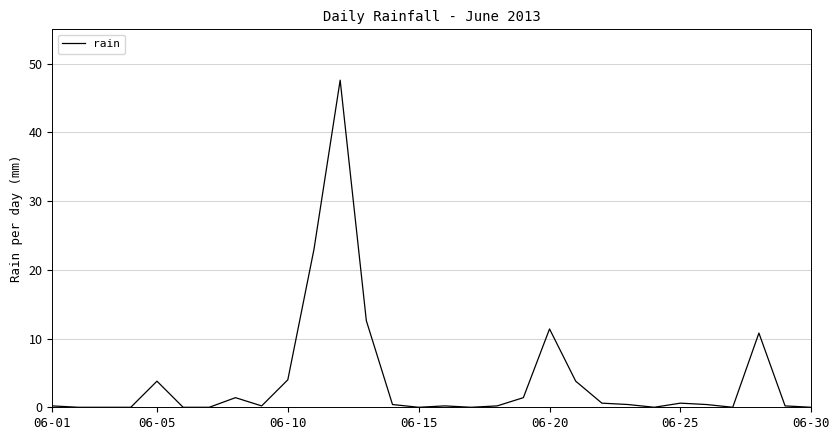

What is the difference between the maximum and minimum values?

47.6